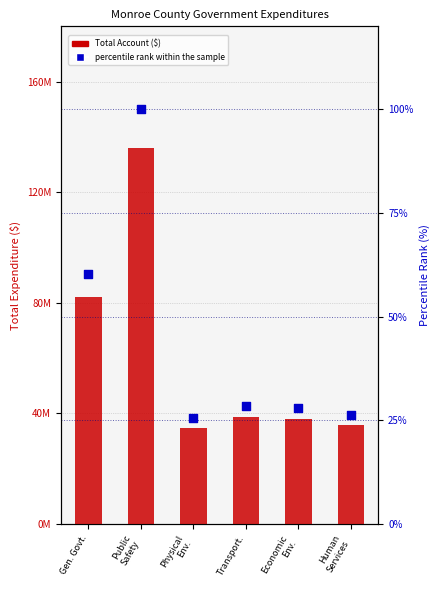

At how many categories does at least one series exceed 131779338?

1